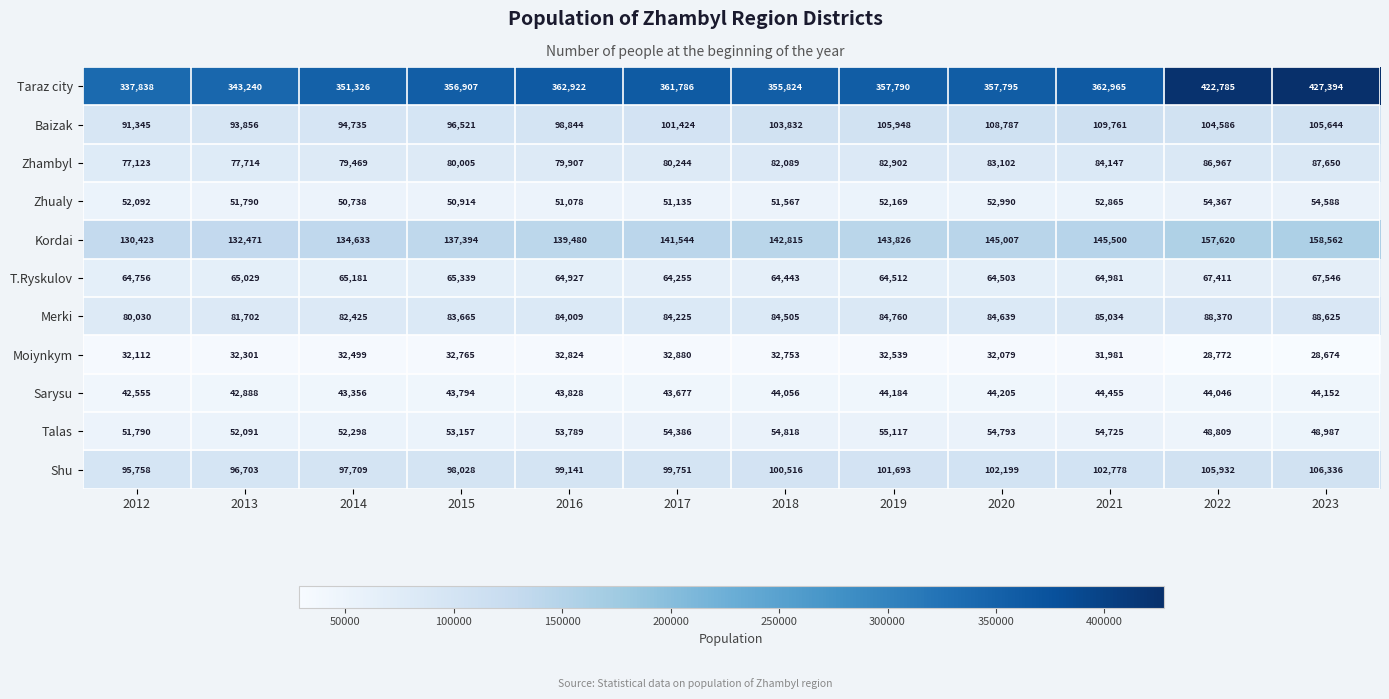

What is the total value across all series at 2020?

1130099